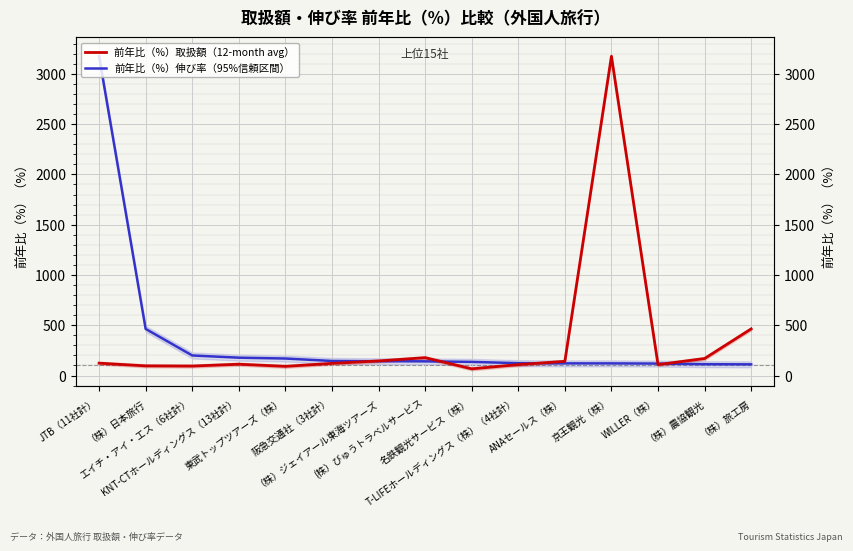

How many values in the 前年比（%）伸び率（95%信頼区間） series exceed 140?

8